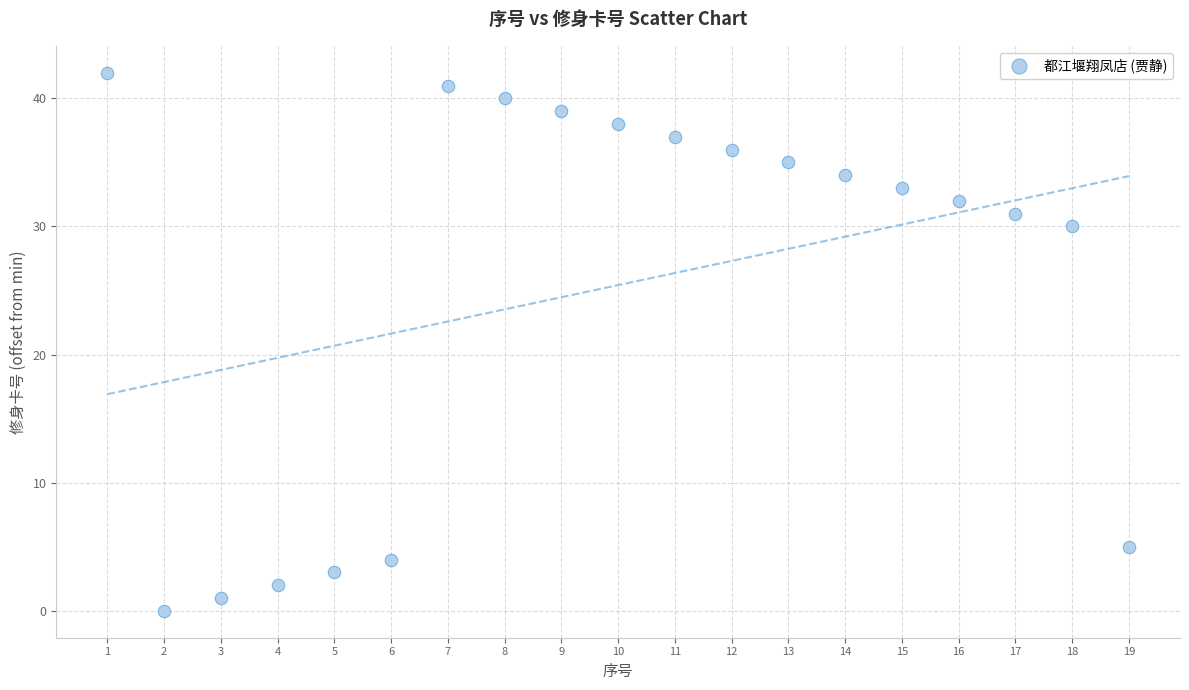

What is the range of Y values (max minus min)?

42